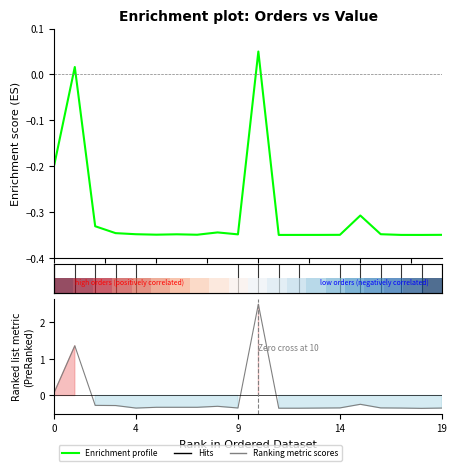

How many times do Enrichment profile and Ranking metric scores cross each other?

2